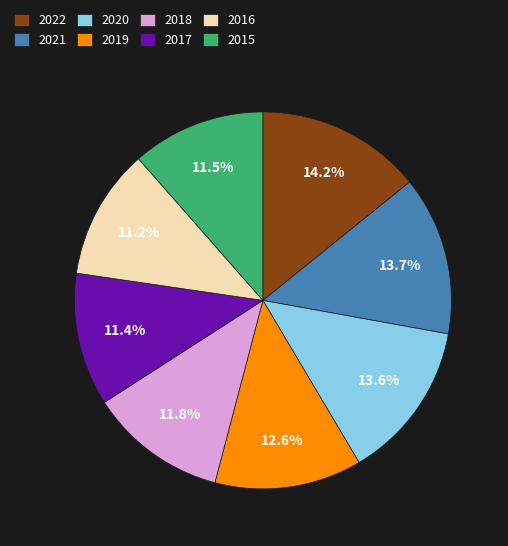

What is the ratio of the value at 2022 to the value at 2018?

1.2